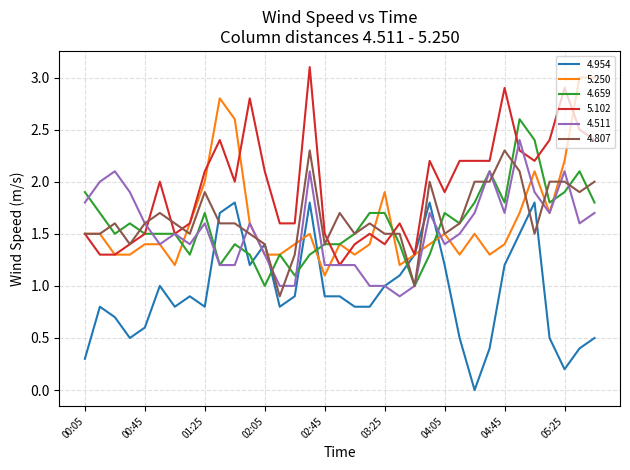

Which series has the largest total across all categories?

5.102